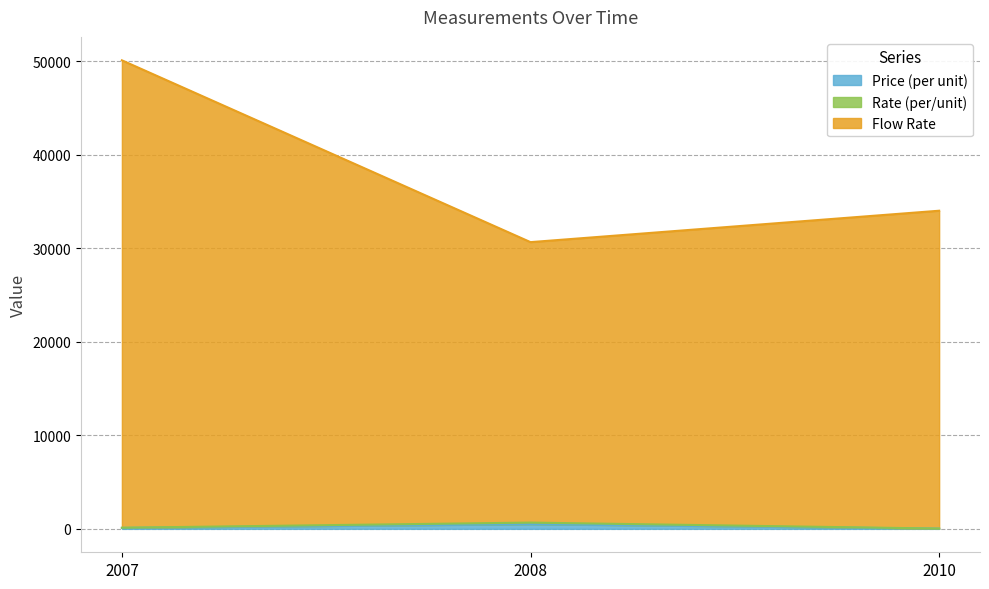

Which series has the largest total across all categories?

Flow Rate